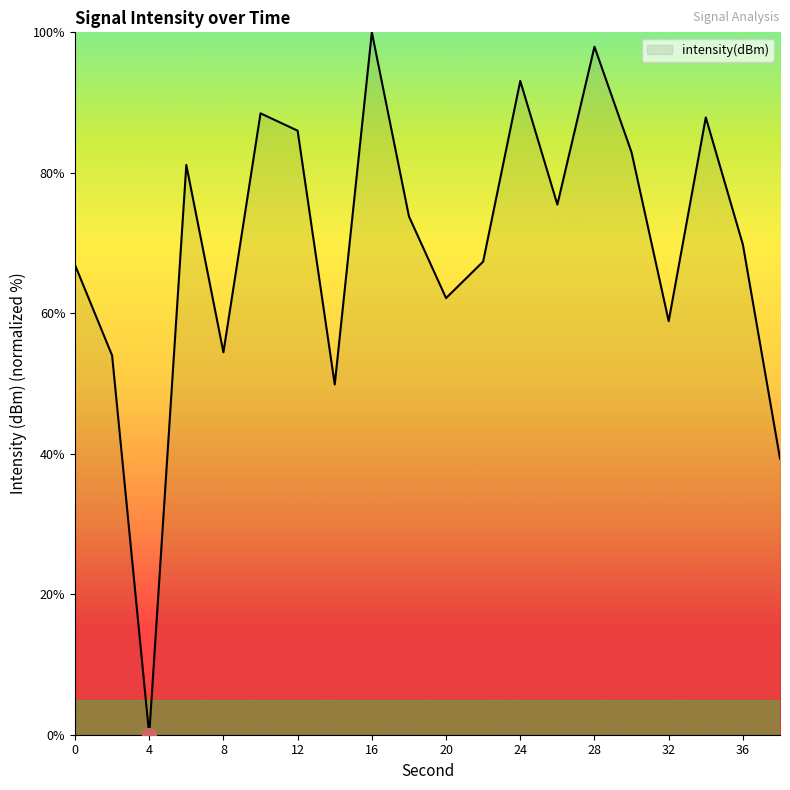

What is the greatest value displayed?

100.0